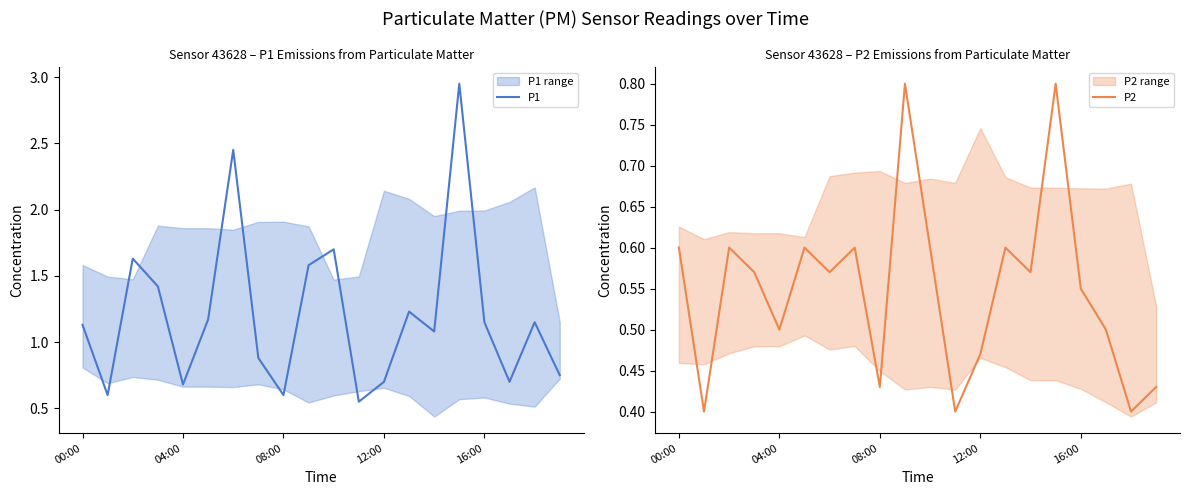

The value of P2 at 04:00 is 0.5. True or false?

True